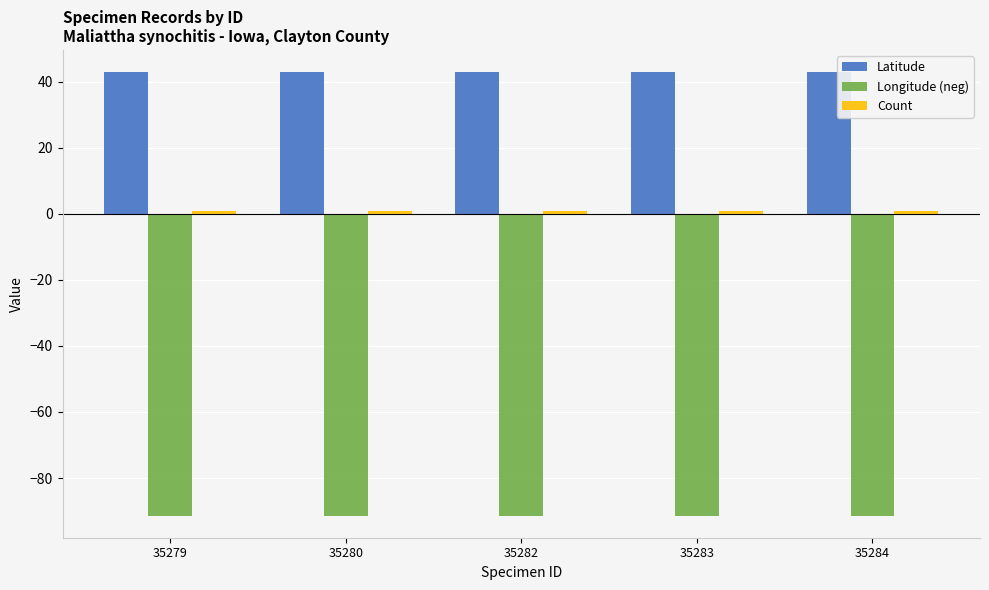

What is the maximum value shown in the chart?

42.9